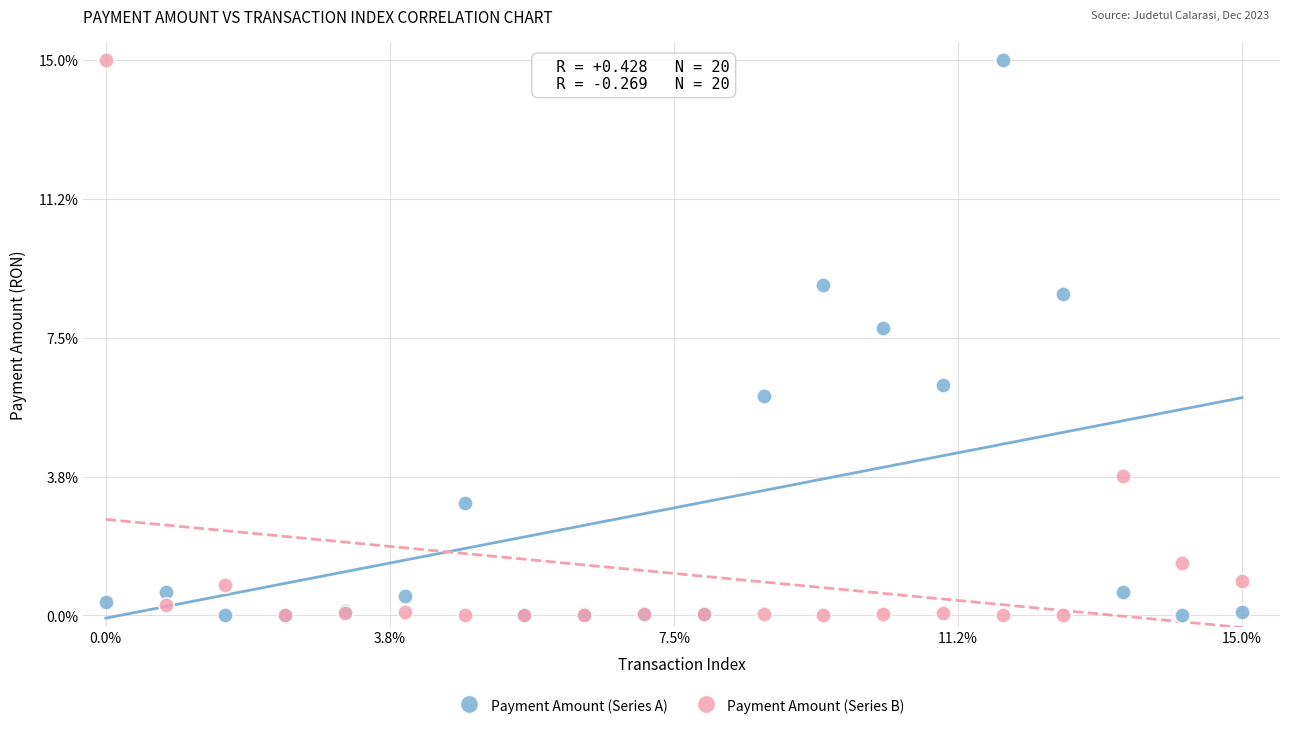

What are all the series names shown in the legend?

Payment Amount (Series A), Payment Amount (Series B)